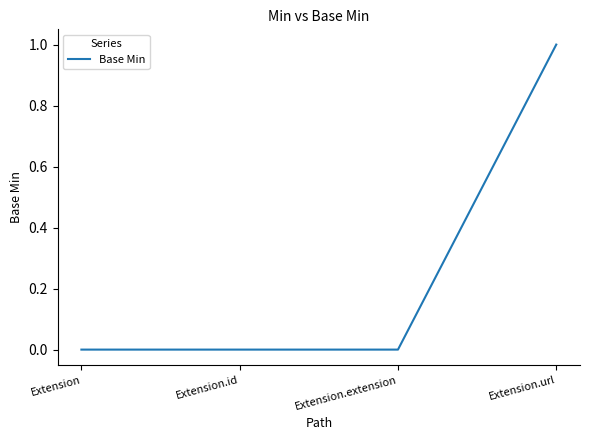

How many distinct data groups are displayed?

1